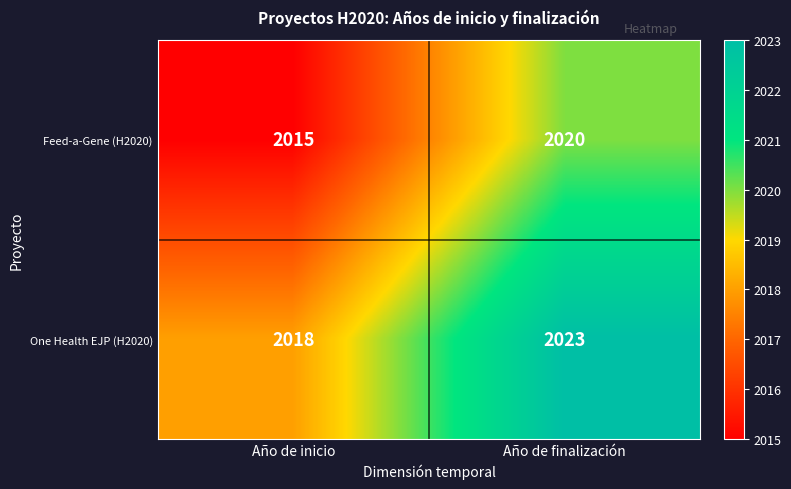

Is it true that One Health EJP (H2020) equals 2690 at Año de finalización?

False